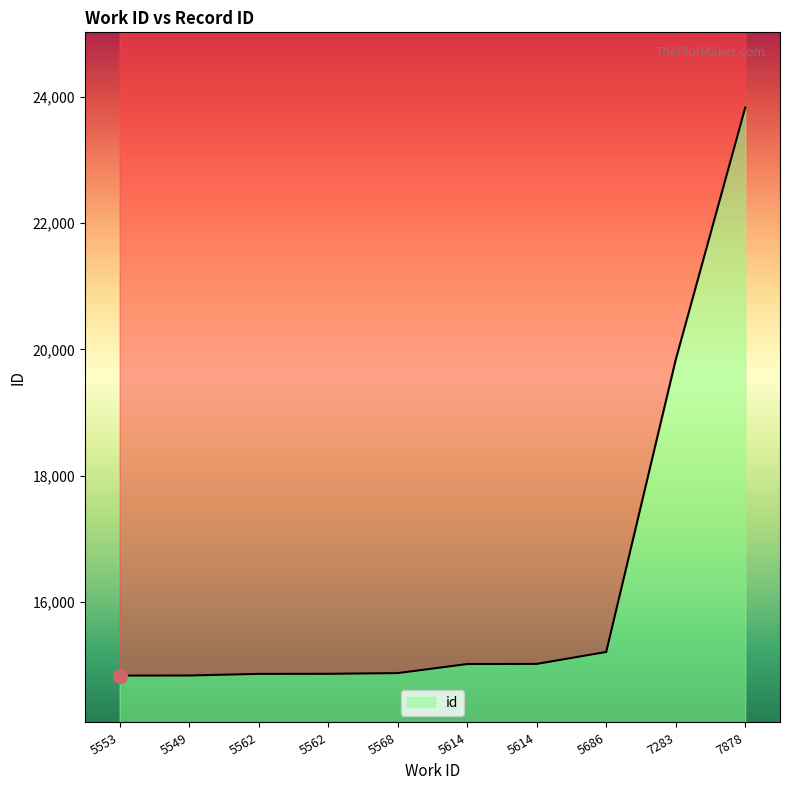

Is it true that the value at 5549 is 22169?

False